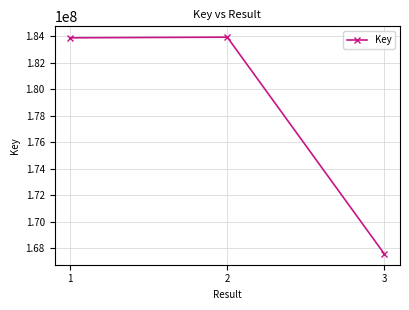

Is this an area chart (filled region under the line)?

No